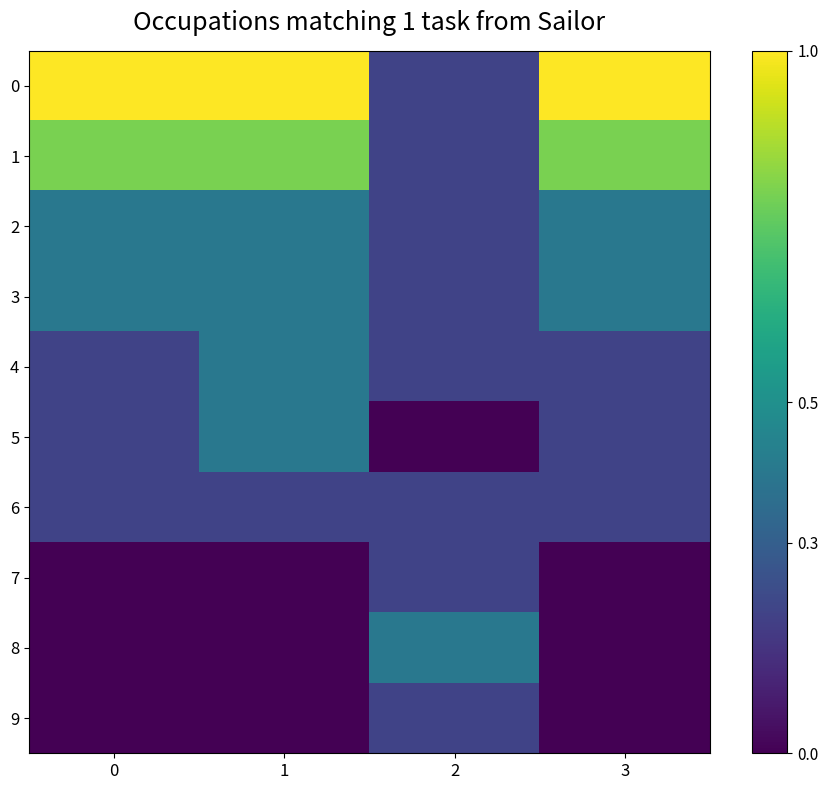

Rank the series by their maximum value, from lowest to highest.

6, 7, 9, 2, 3, 4, 5, 8, 1, 0